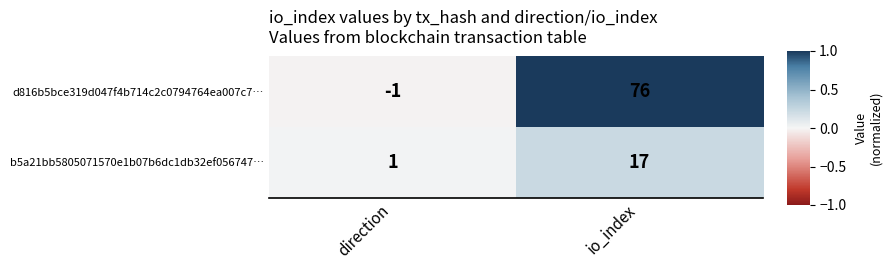

What is the sum of the d816b5bce319d047f4b714c2c0794764ea007c7… values at io_index and direction?

75